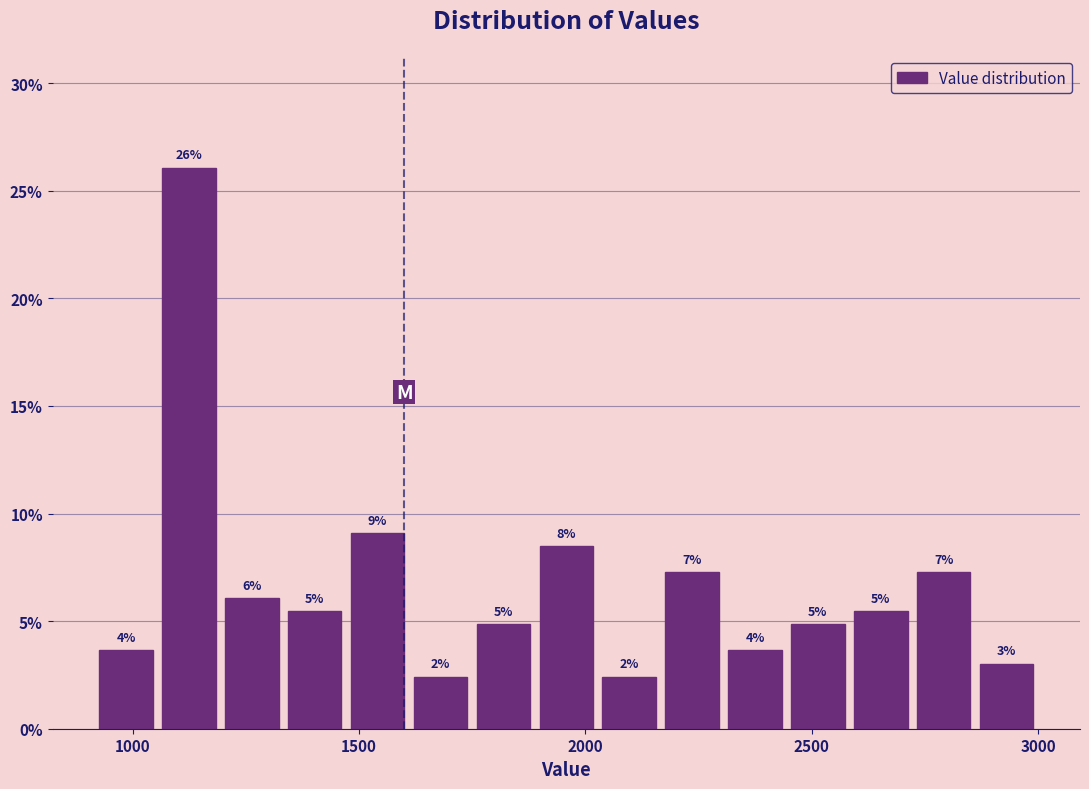

Around what value on the x-axis is the tallest bar? Give the approximate position of its centre, as read against the axis.

1100